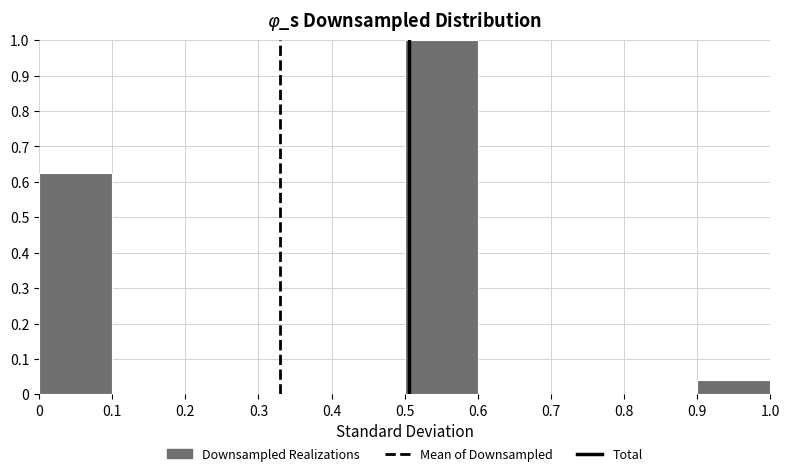

How tall is the bar that spans 0.5 to 0.6 on the x-axis? The values are not printed on the chart, so give them approximately, as read against the axis.

1.00